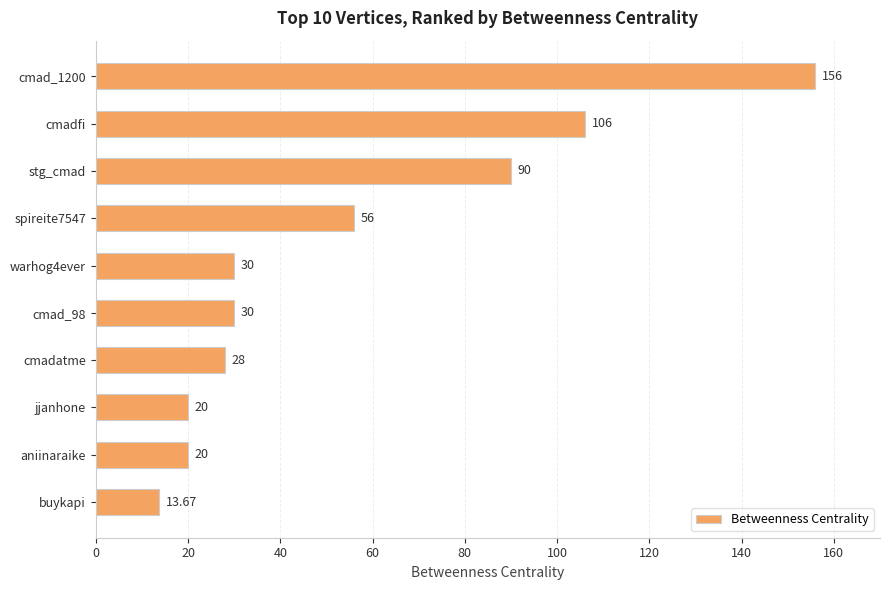

At which label is the value closest to 84?

stg_cmad